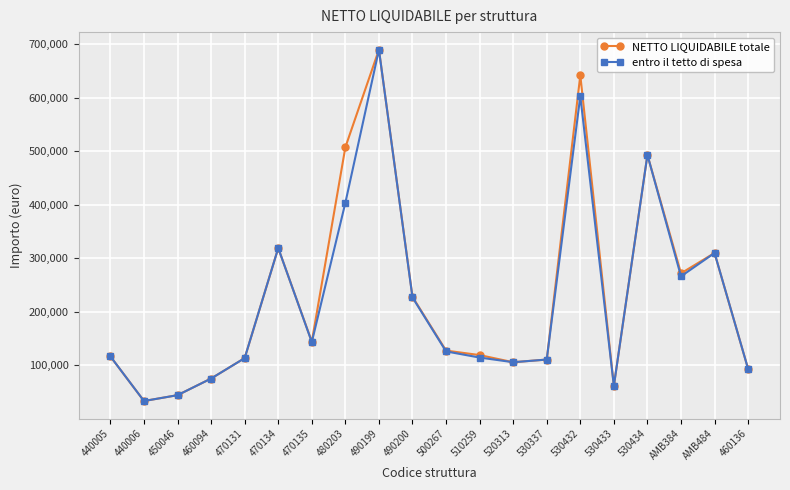

Where is the first local maximum for entro il tetto di spesa?

470134